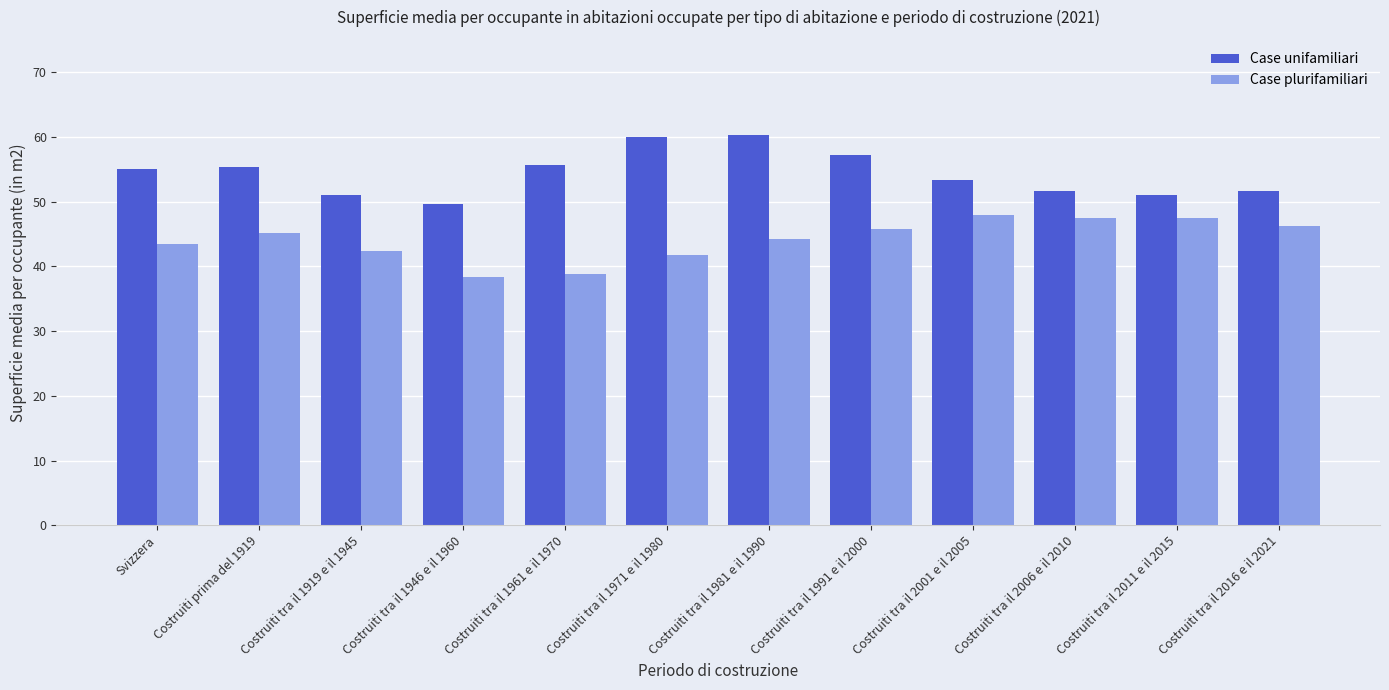

What is the spread (max minus min) of values at Costruiti prima del 1919?

10.1